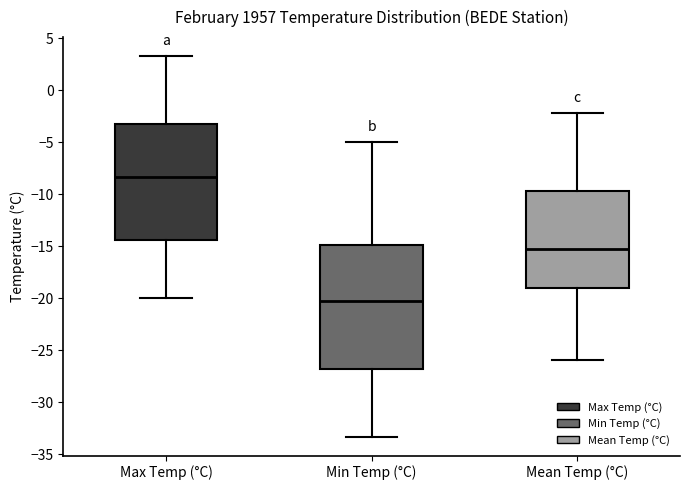

Which box has the highest median line?

Max Temp (°C)